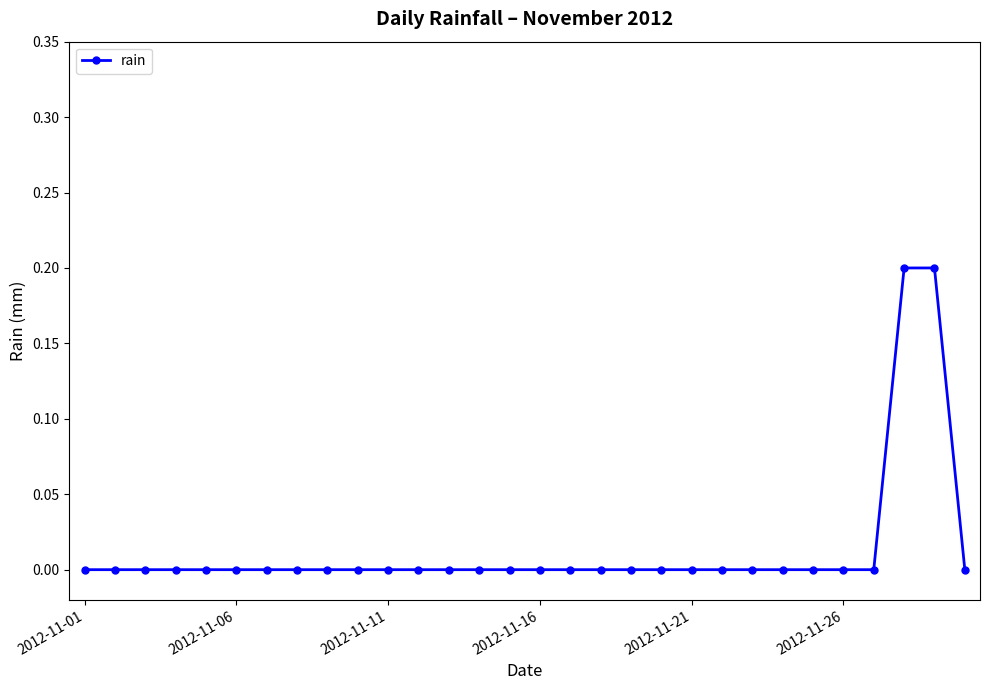

What is the sum of all values?

0.4